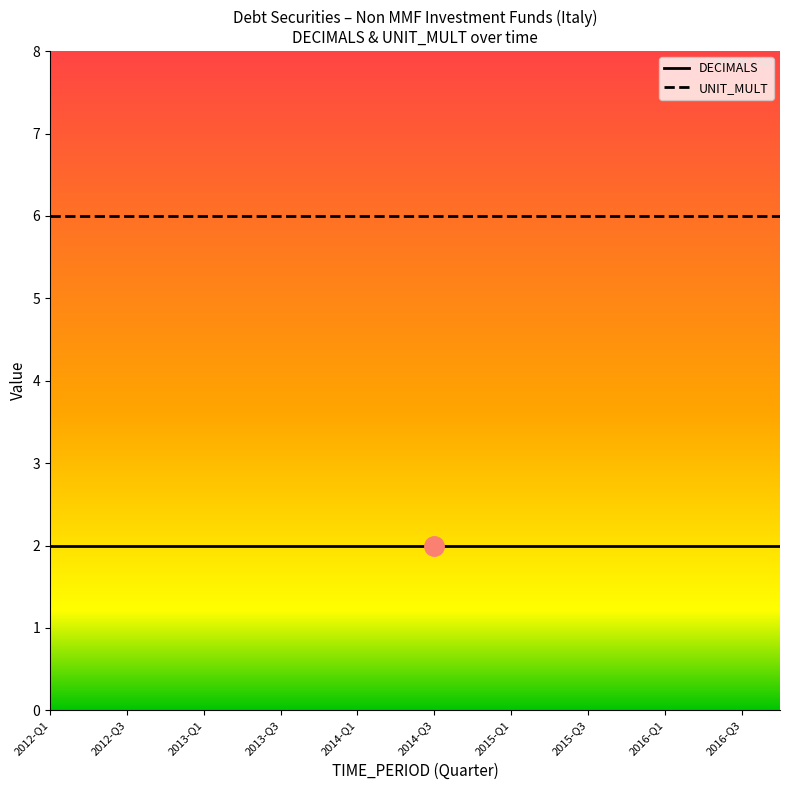

How many categories are shown in the chart?

20